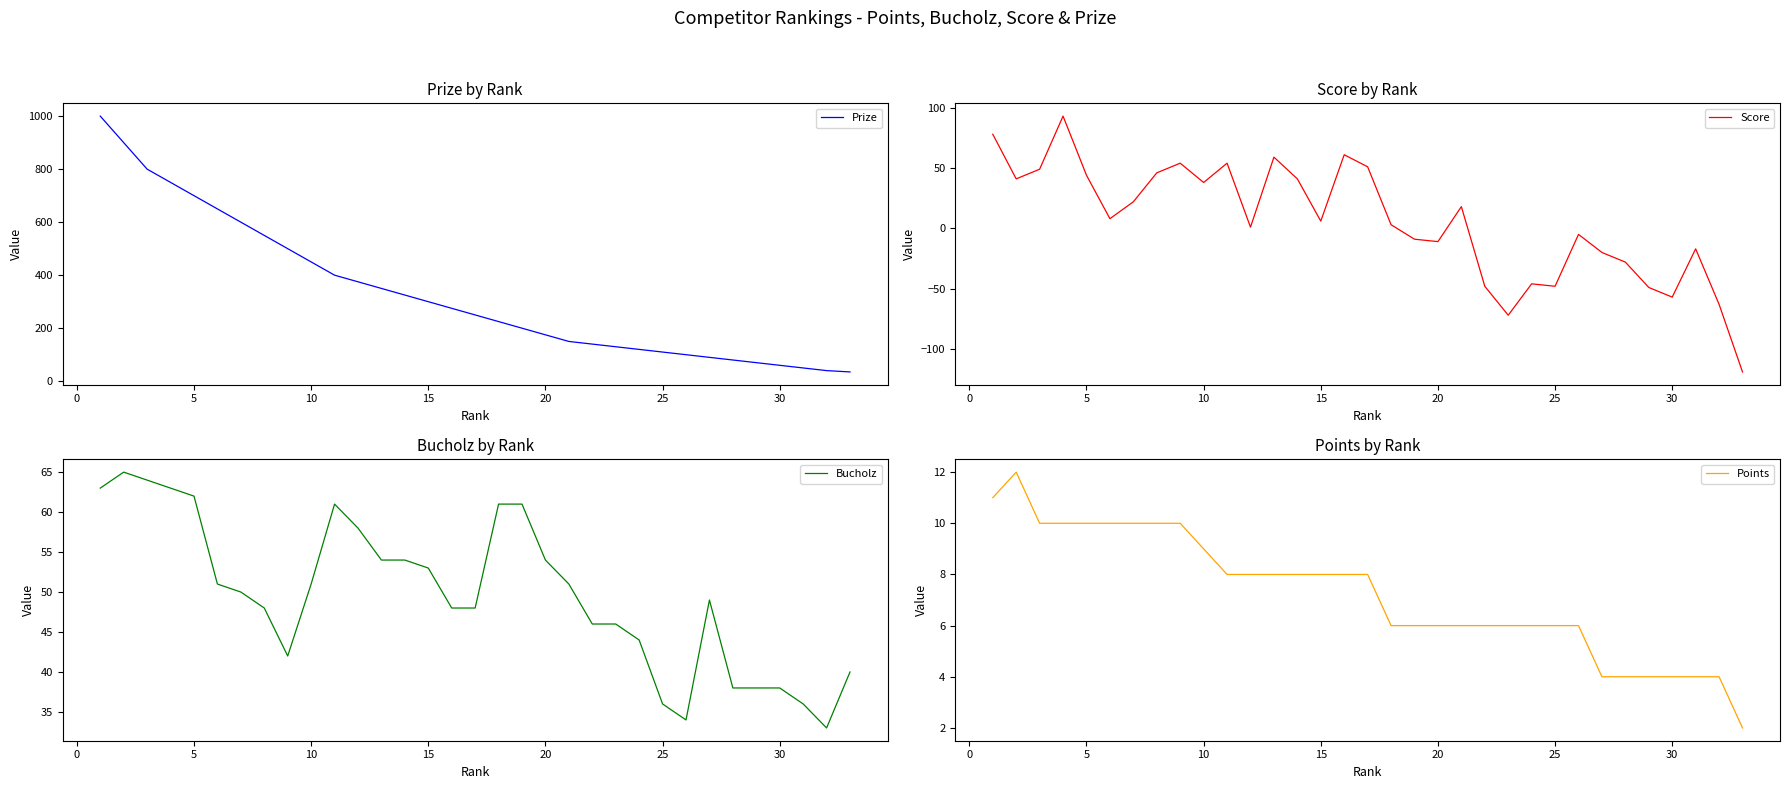

Which series has the largest total across all categories?

Prize